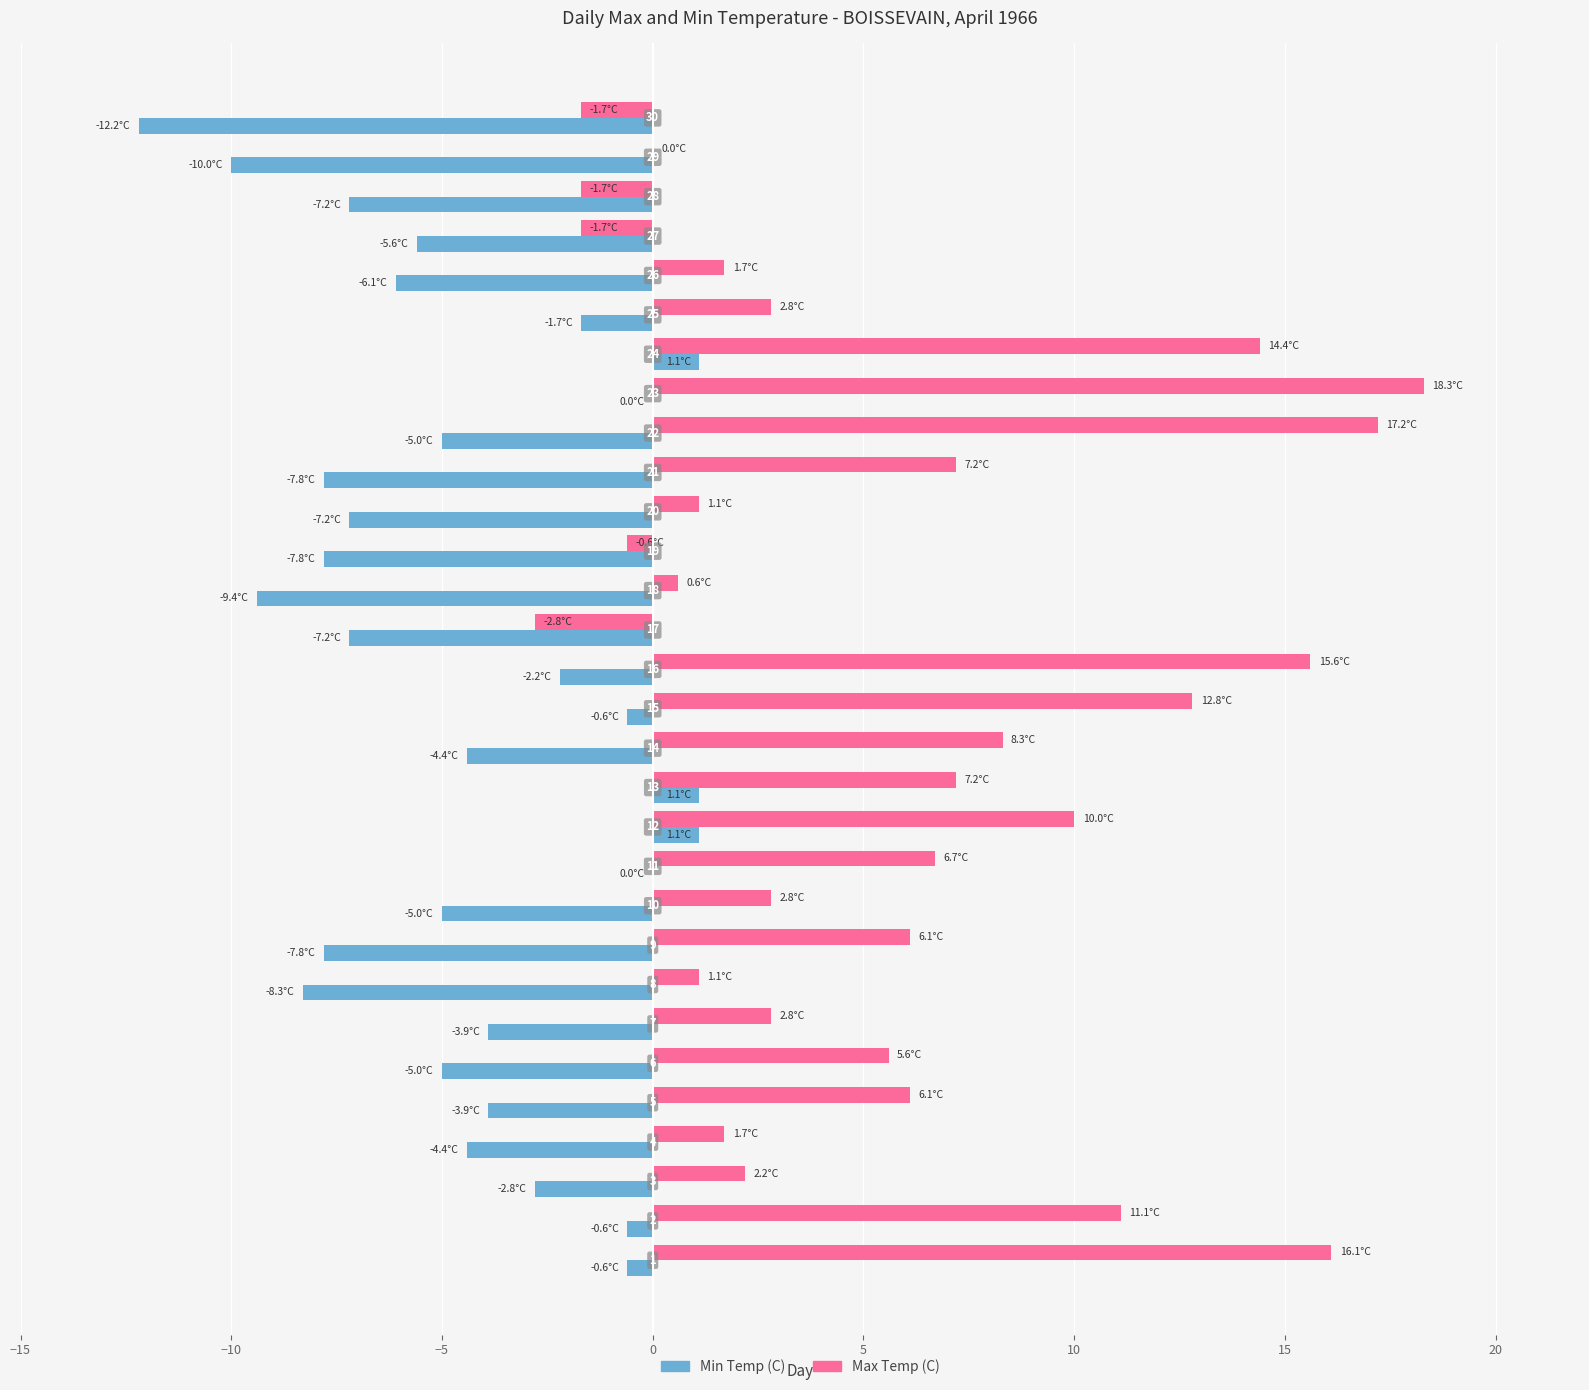

Rank the series by their maximum value, from lowest to highest.

Min Temp (C), Max Temp (C)